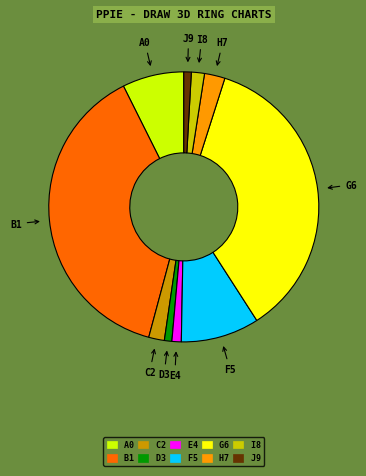

Approximately how many times larger is the value at C2 compared to A0?

0.3